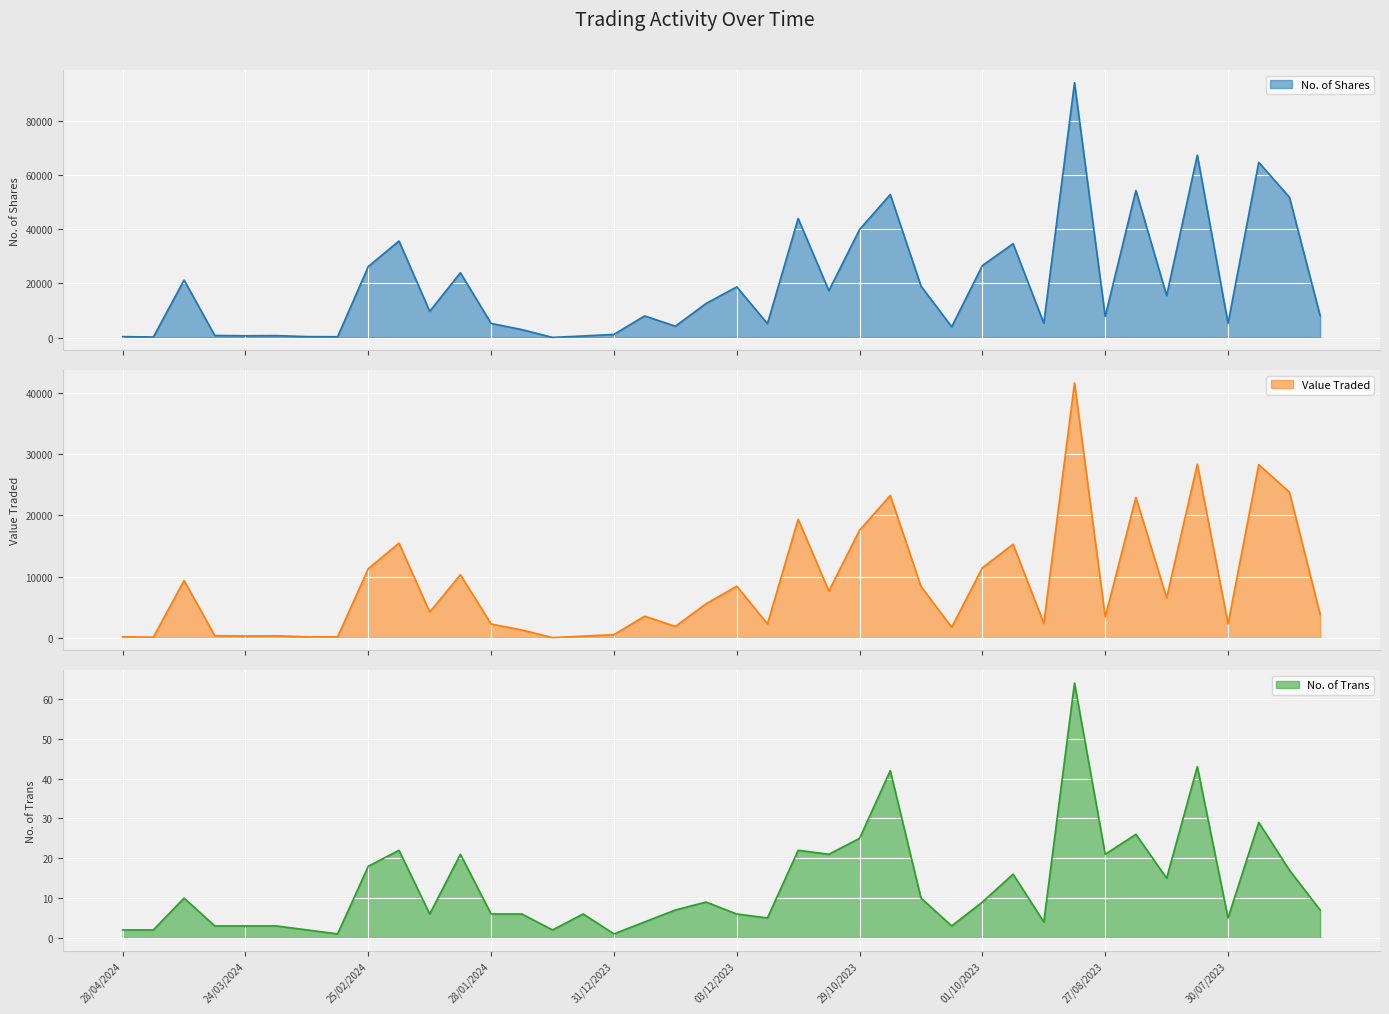

At how many categories does at least one series exceed 59293?

3